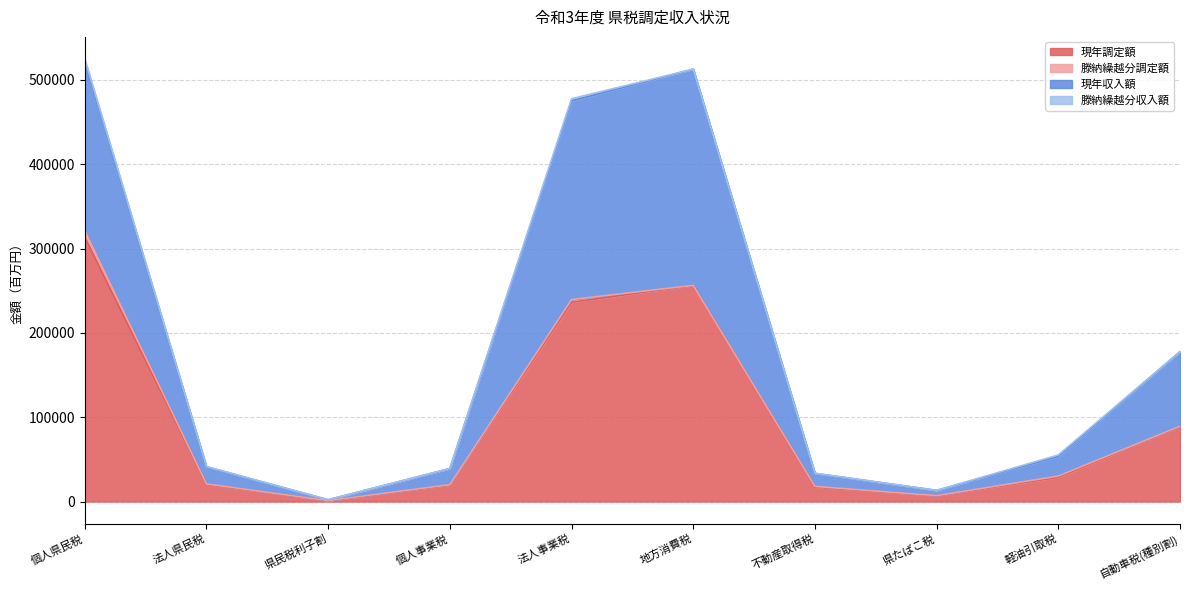

Is it true that 現年調定額 equals 20456 at 法人県民税?

True